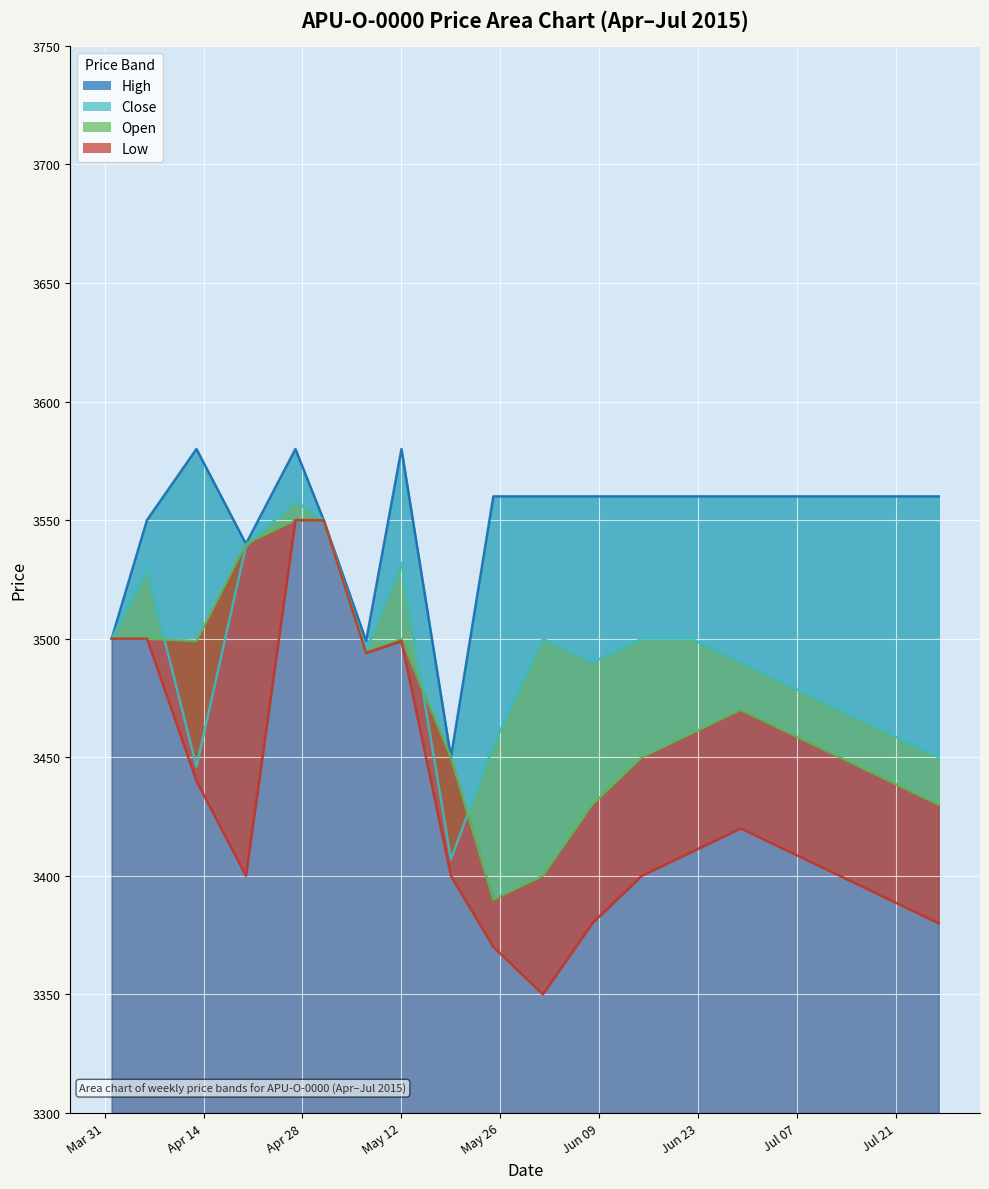

The value of Low at 2015-05-01 is 3550. True or false?

True